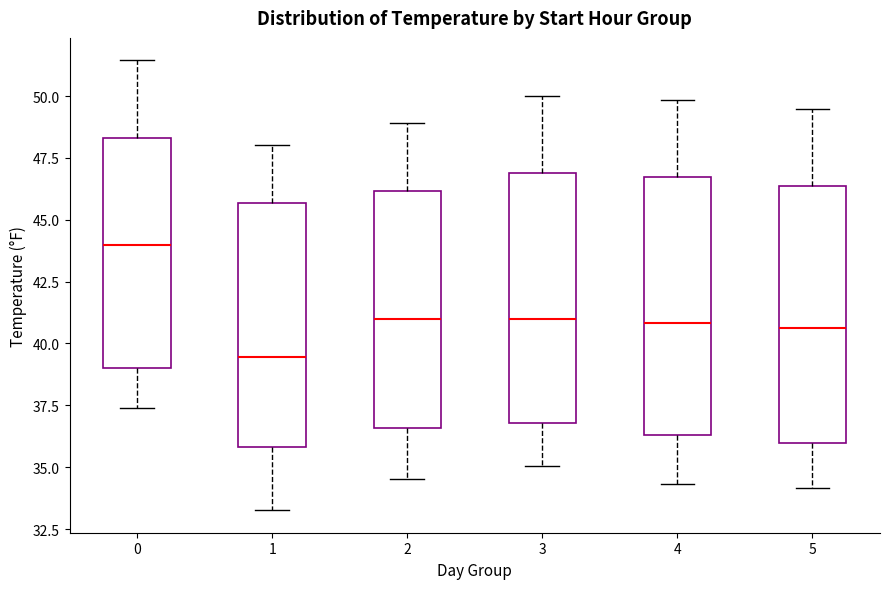

Which box has the lowest median line?

1